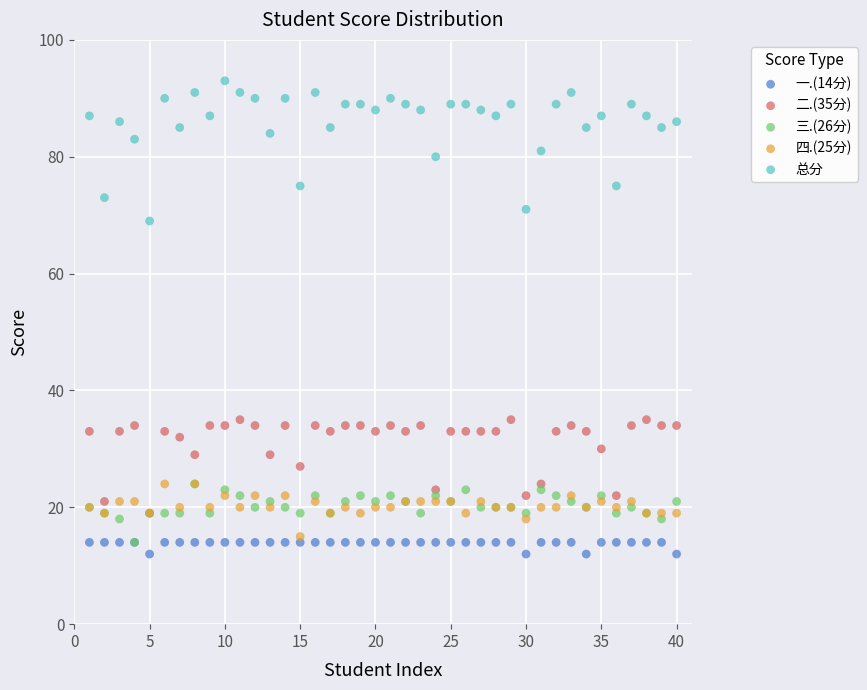

Which series contains the lowest Y value?

一.(14分)